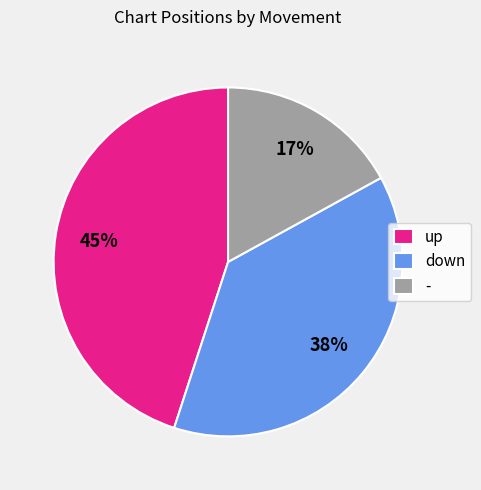

How many segments does this pie chart have?

3